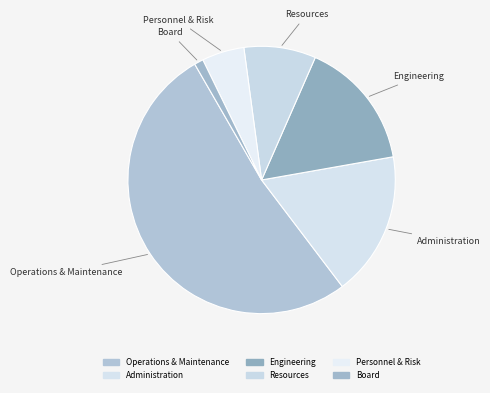

Which category accounts for the majority?

Operations & Maintenance